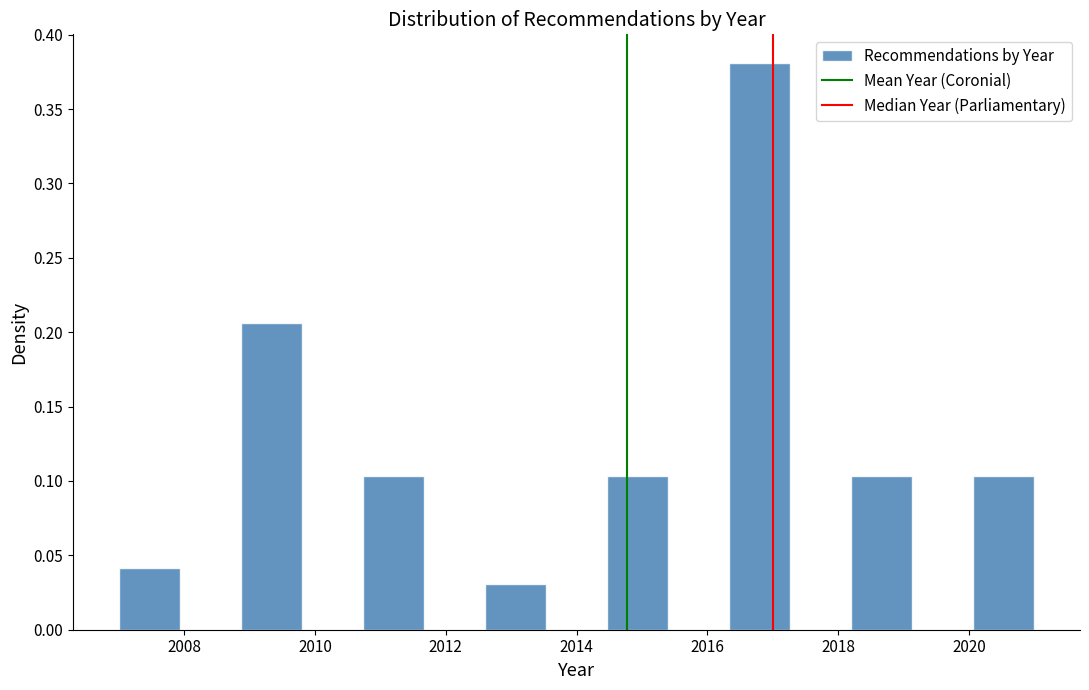

Which range on the x-axis has the tallest bar?

2016.4 to 2017.2